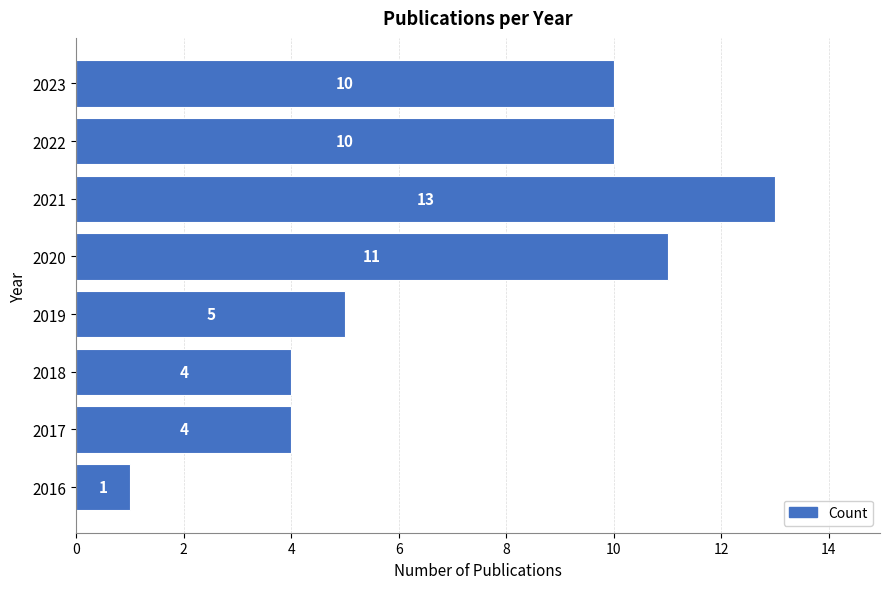

True or false: the data shows 4 at 2020.

False